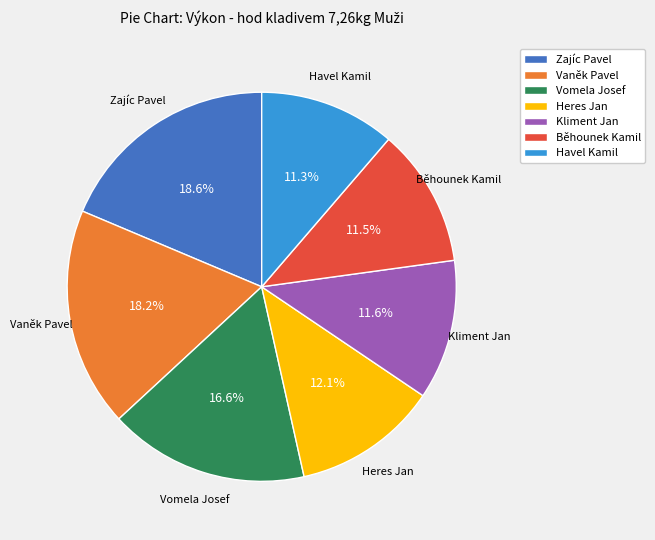

True or false: Vaněk Pavel accounts for 18% of the total.

True